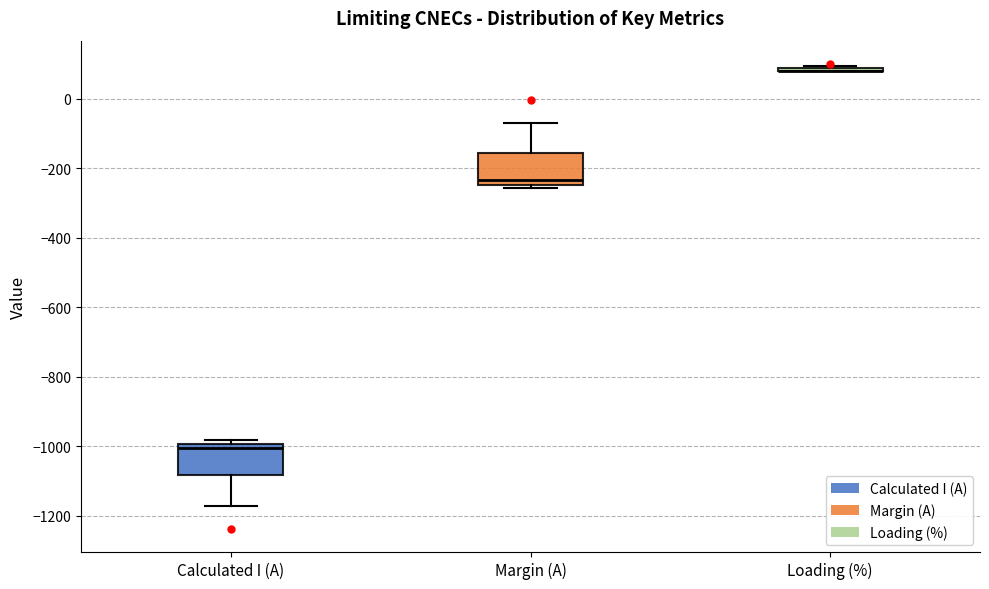

Reading left to right, read every box against the y-axis: the position of its median line, the range the box covers, and the ends of its whiskers. The values are not printed on the chart, so give them approximately, as read against the axis.

Calculated I (A): median -1000 (just below the box's upper edge), box -1080 to -1000, whiskers -1160 to -980
Margin (A): median -240 (just above the box's lower edge), box -240 to -160, whiskers -260 to -60
Loading (%): box collapsed to a line at 80, whiskers 80 to 100